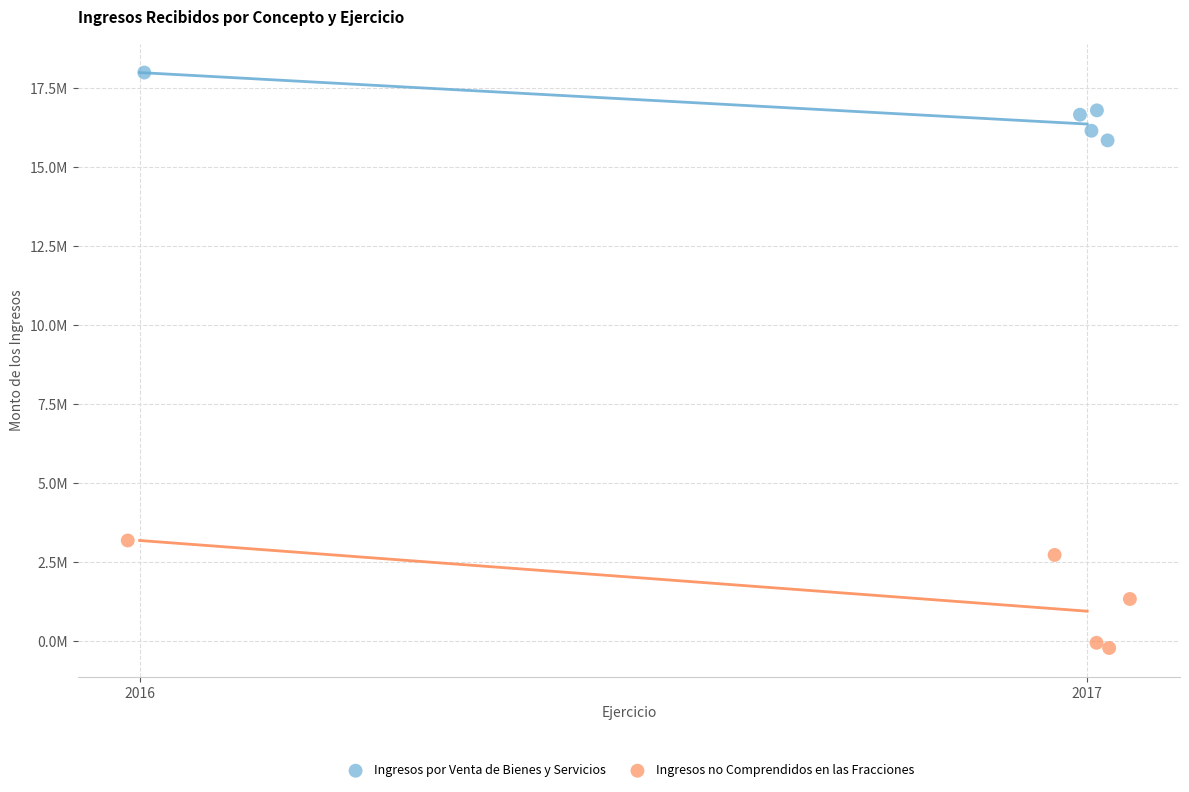

Which series has the largest Y range (max minus min)?

Ingresos no Comprendidos en las Fracciones